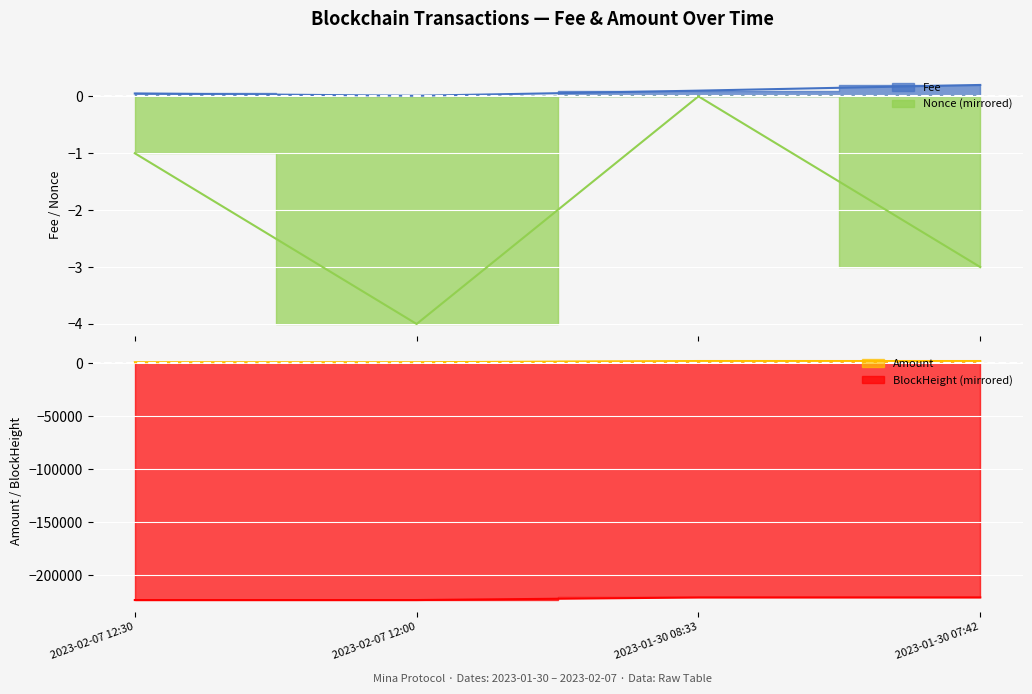

True or false: BlockHeight has more than 1 interior local peaks.

False